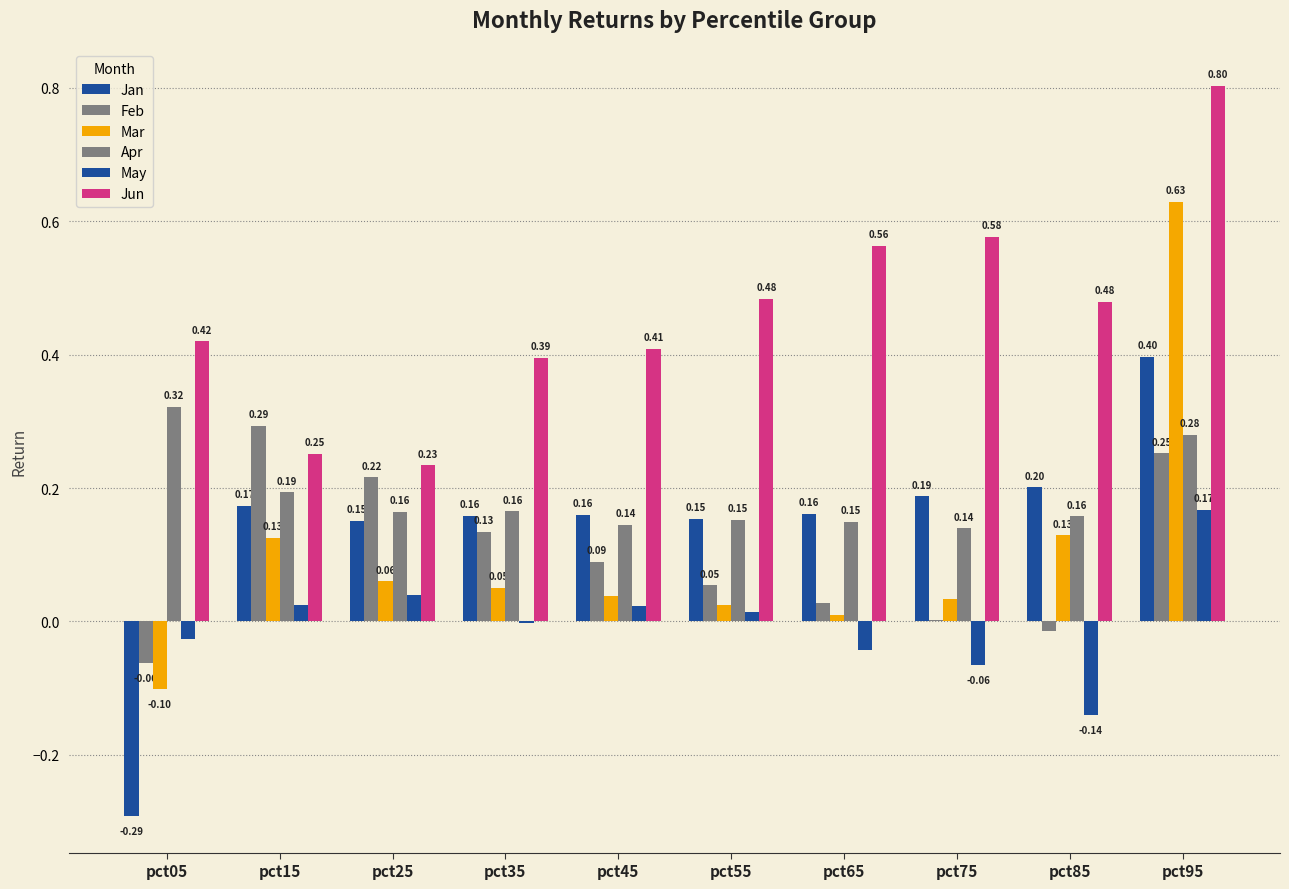

Between pct45 and pct85, which series saw the biggest shift?

May